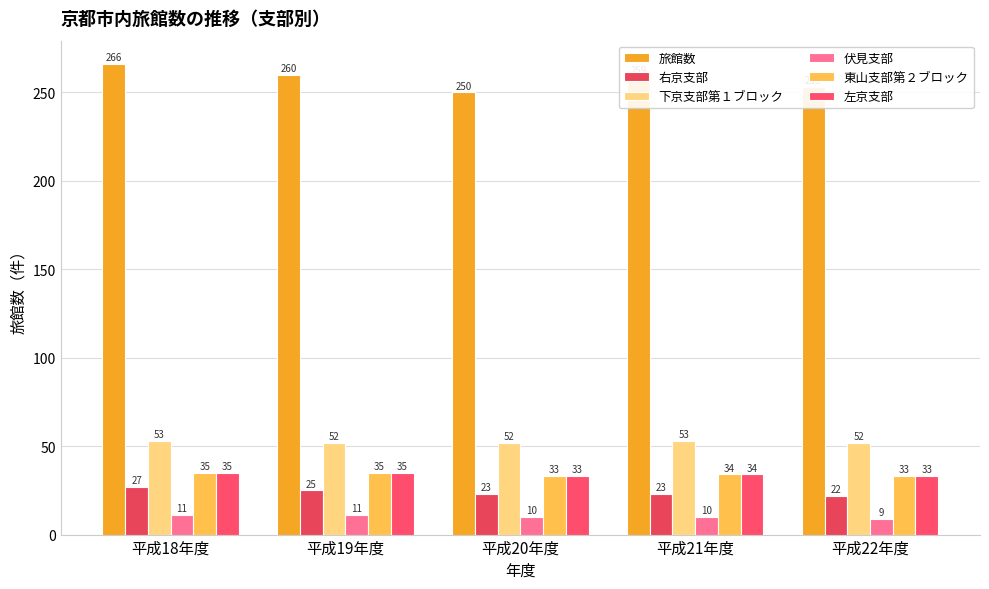

What is the highest value of the 旅館数 series?

266